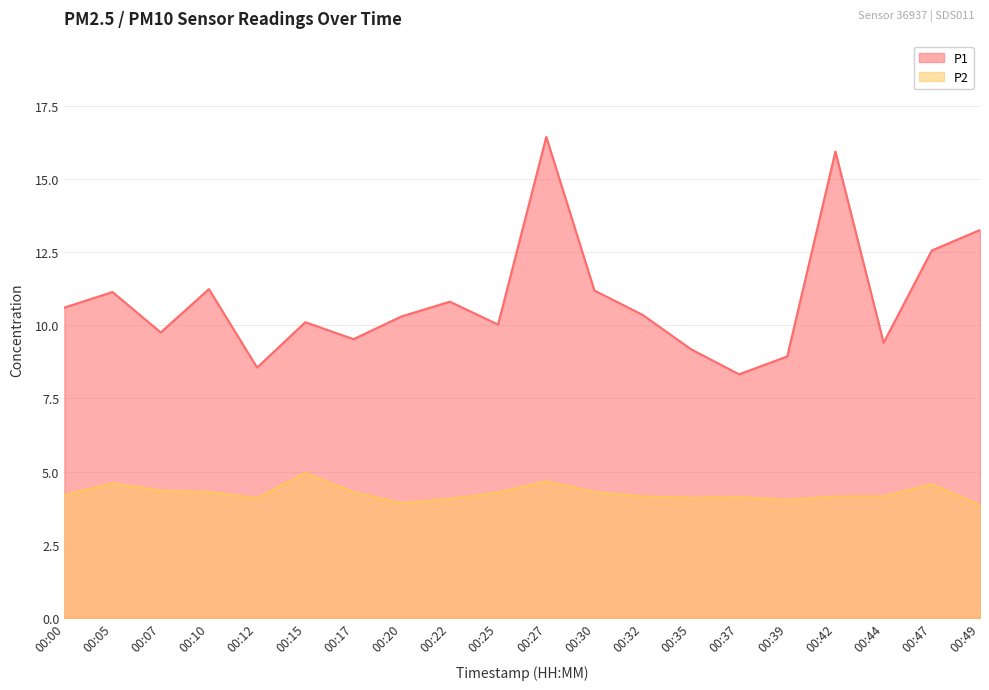

Which has a higher value, 00:49 or 00:00?

00:49